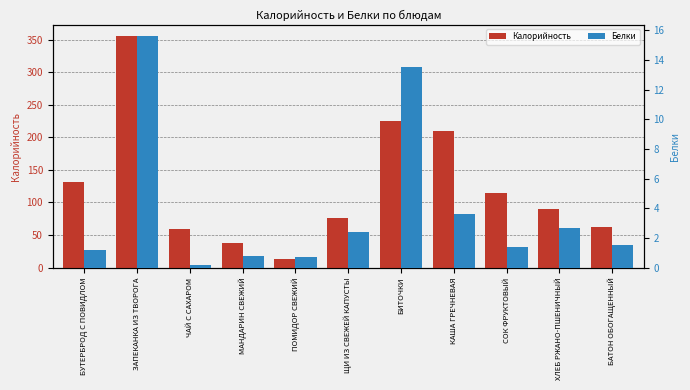

Are the bars horizontal?

No